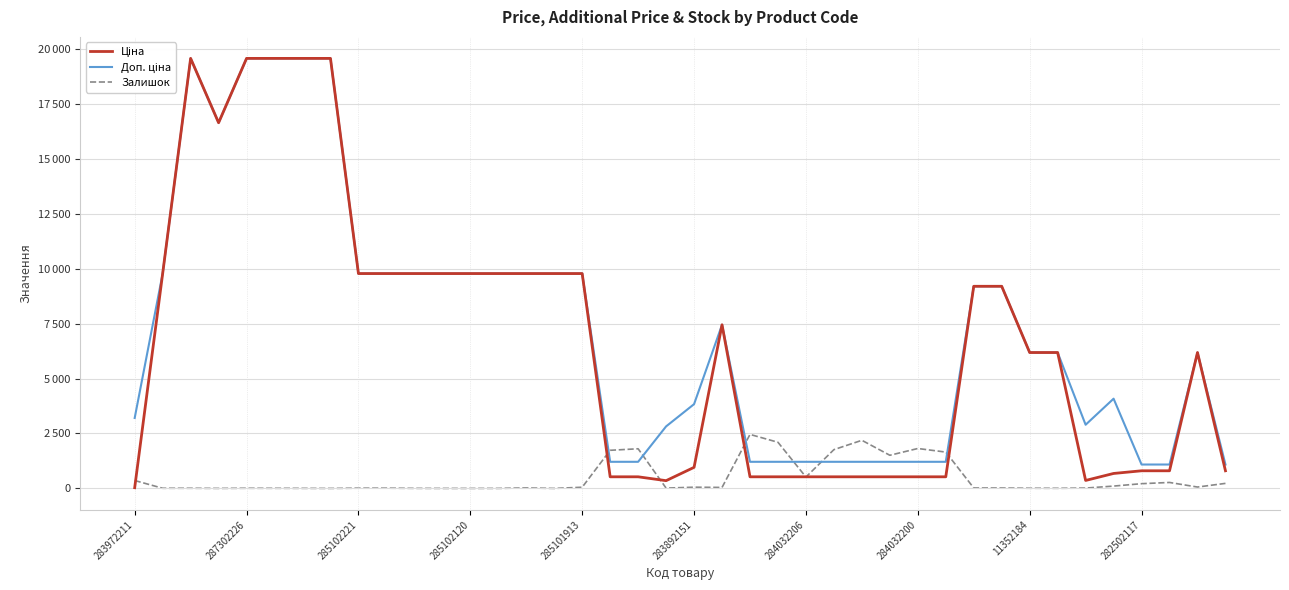

What is the label of the 19th point from the left?

18